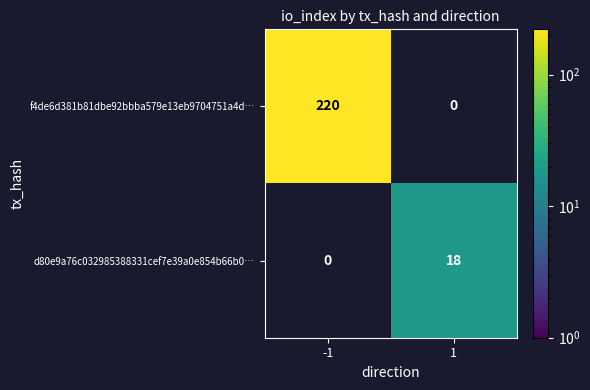

True or false: d80e9a76c032985388331cef7e39a0e854b66b0… has a value of 27 at 1.

False